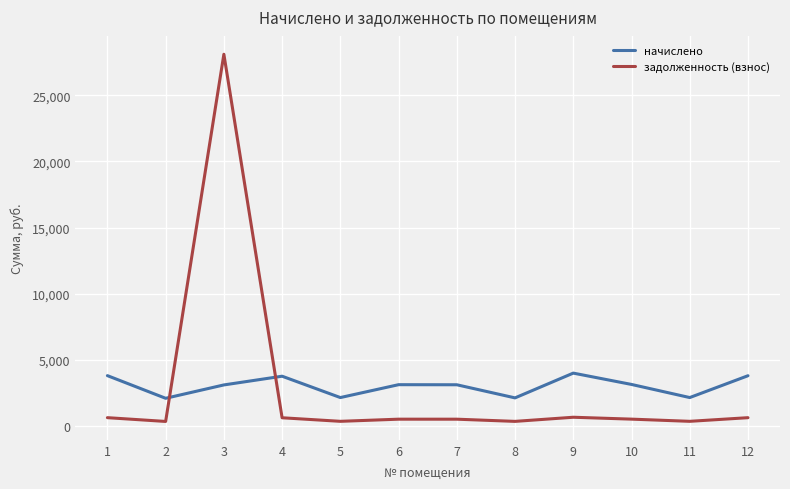

What are all the series names shown in the legend?

начислено, задолженность (взнос)